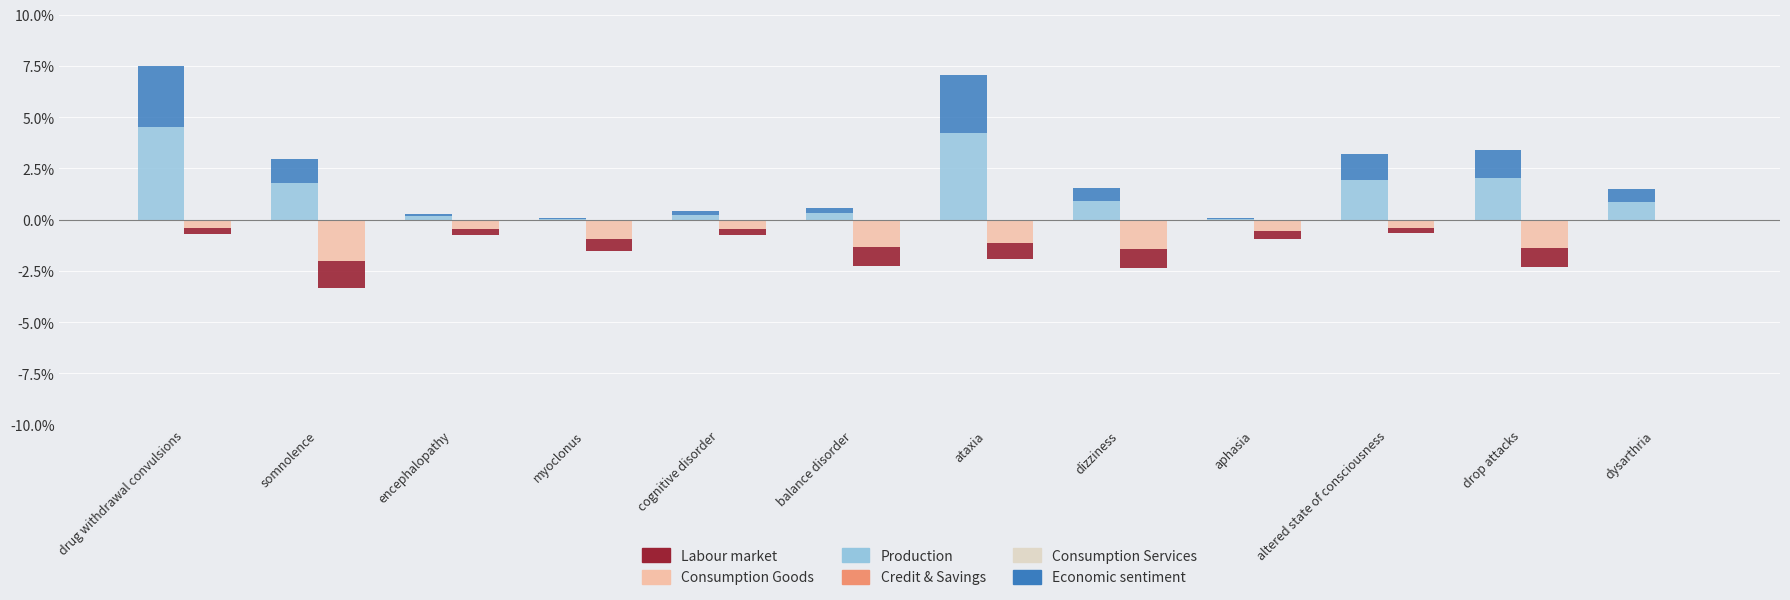

What is the approximate value of Production at encephalopathy?

0.2